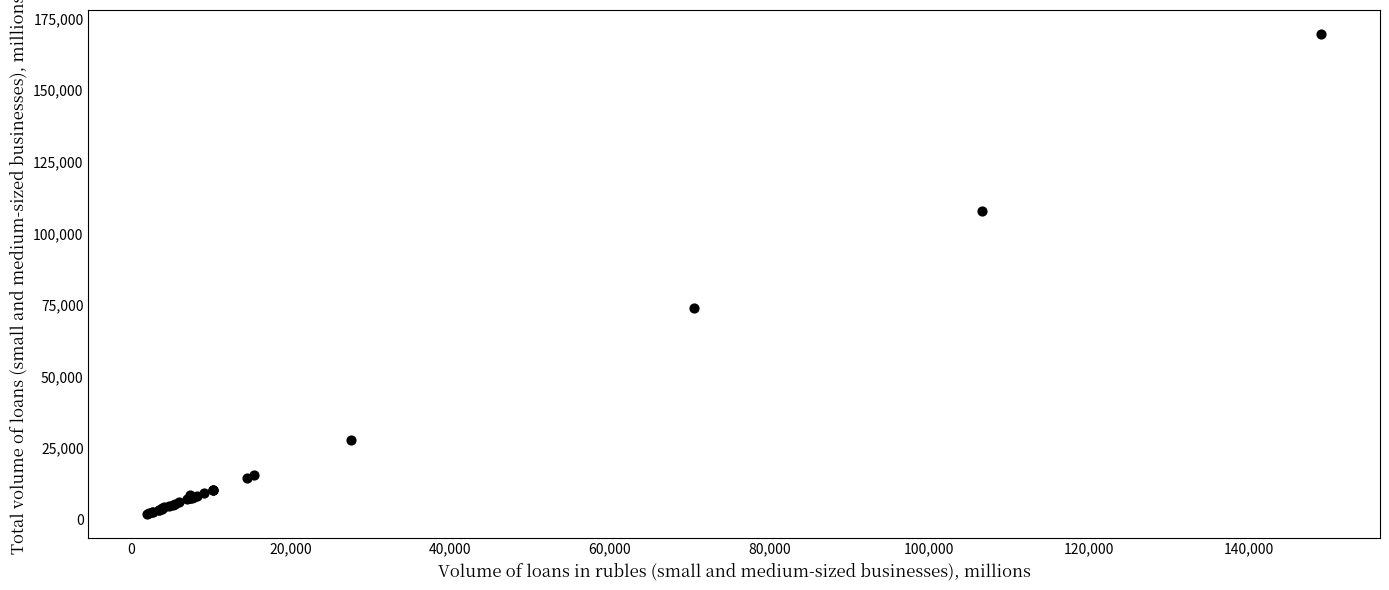

What Y value in the scatter plot is closest to 85833?

73940.7